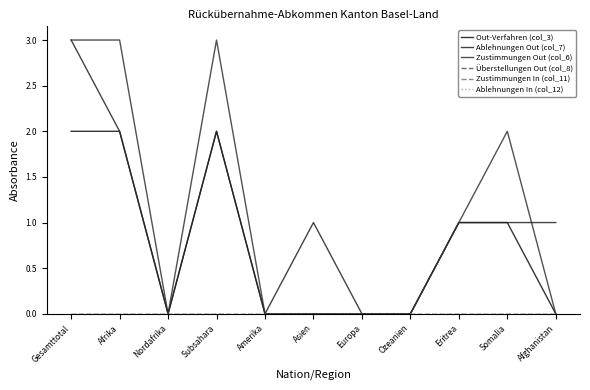

Between Subsahara and Eritrea, which is larger?

Subsahara